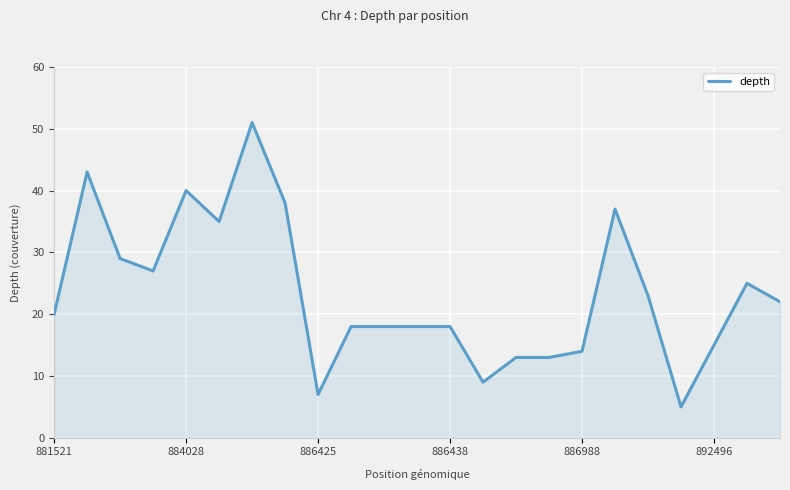

What is the minimum value shown in the chart?

5